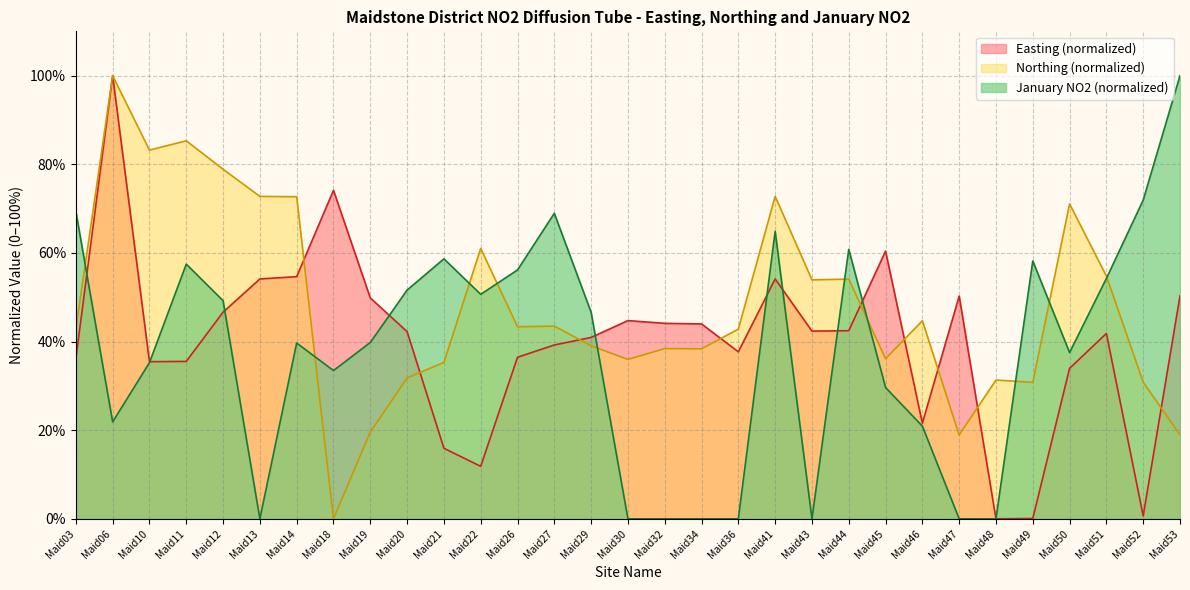

Is it true that January equals 22.3 at Maid29?

False